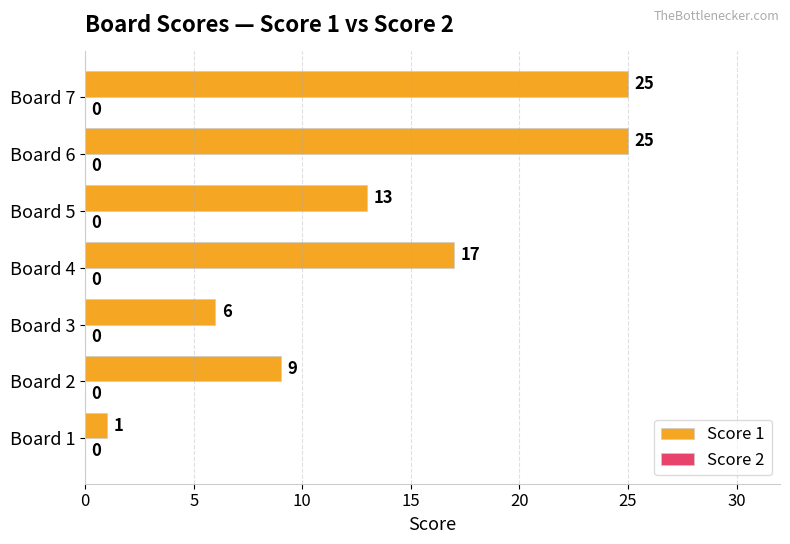

Count the values in the range 6 to 25.

6